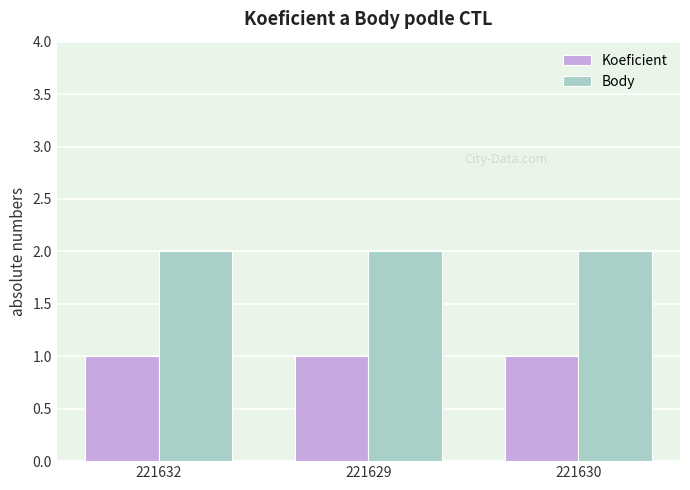

True or false: Body has a value of 1 at 221629.

False